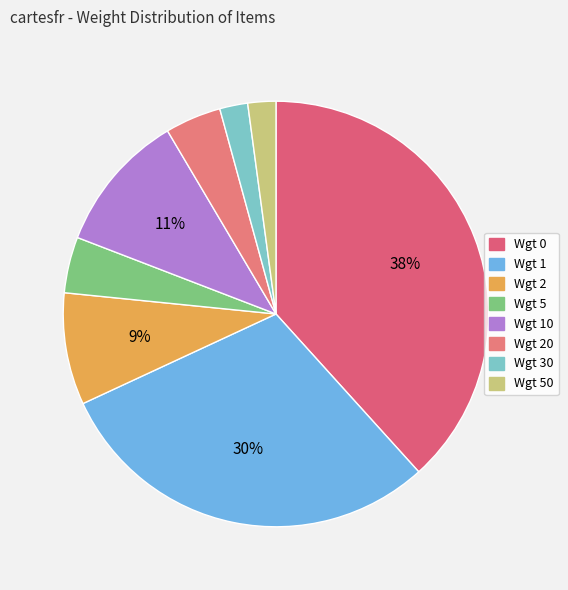

Which slice is the smallest?

Wgt 30